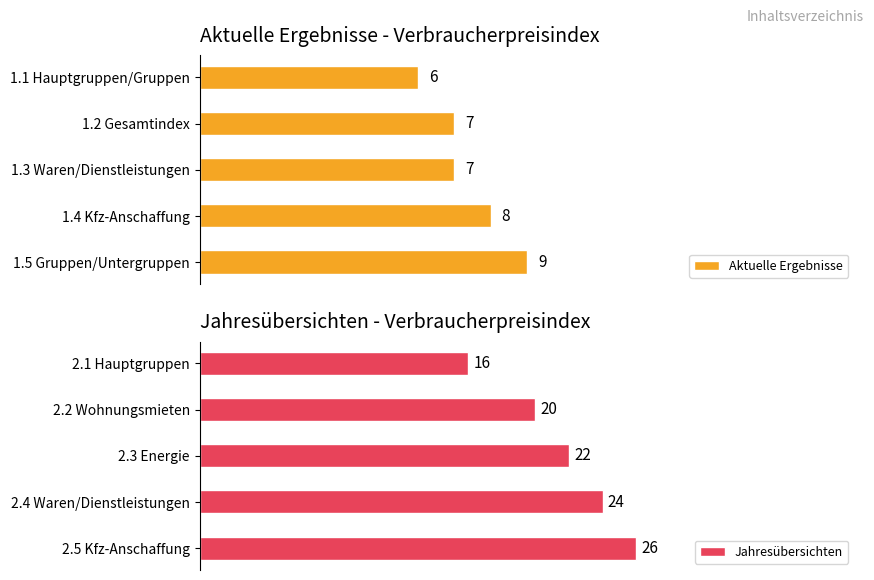

List the labels in order of Jahresübersichten value, largest first.

2.5 Kfz-Anschaffung, 2.4 Waren/Dienstleistungen, 2.3 Energie, 2.2 Wohnungsmieten, 2.1 Hauptgruppen